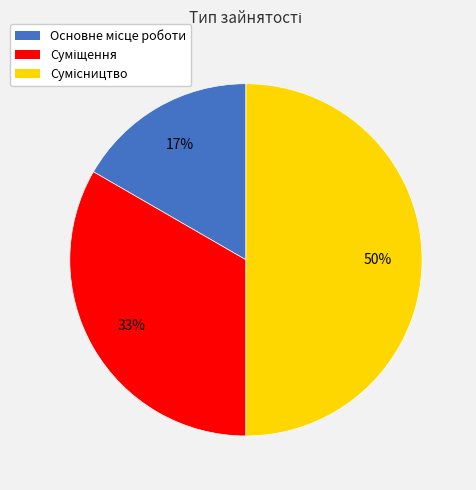

To the nearest percent, what is the average slice percentage?

33%